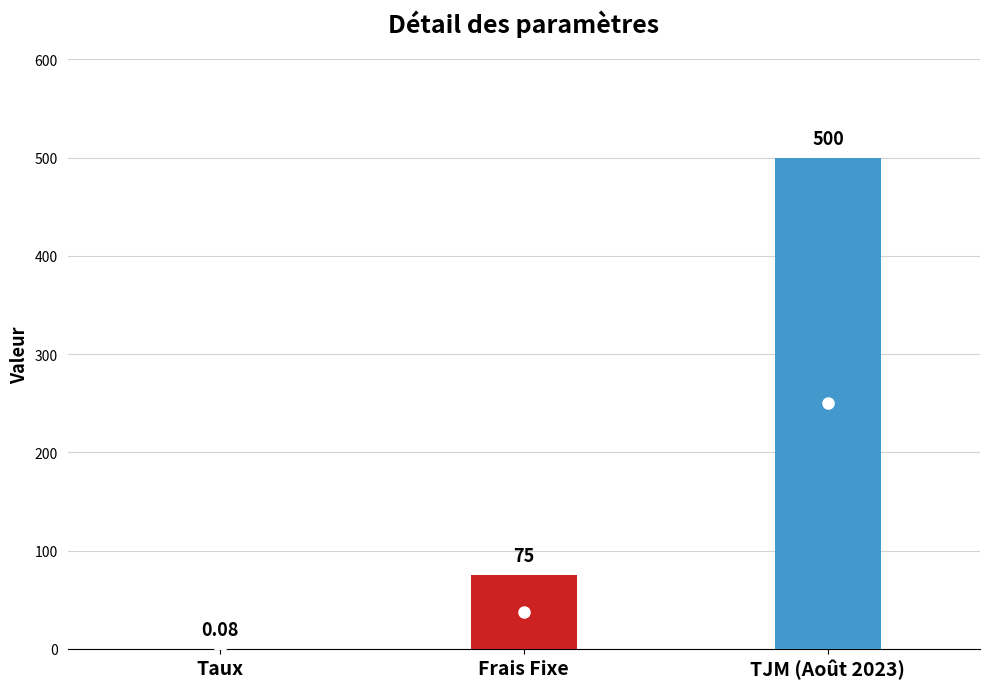

What is the sum of the values at TJM (Août 2023) and Frais Fixe?

575.0